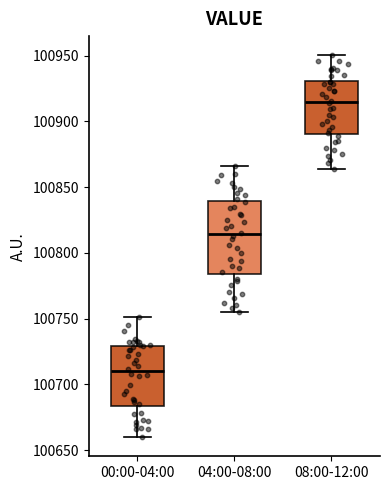

Where is the lower edge of the box for 08:00-12:00 on the y-axis? The values are not printed on the chart, so give them approximately, as read against the axis.

100890